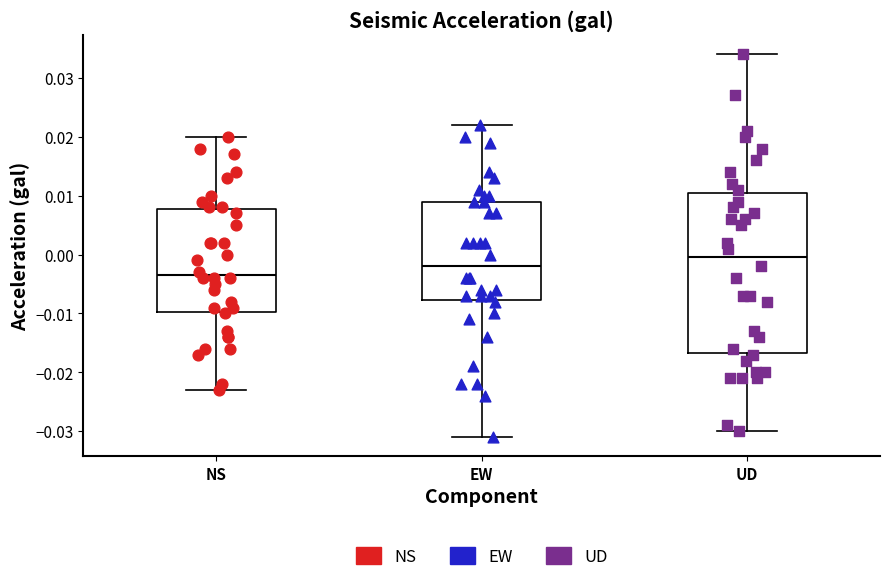

Which box is the tallest, from its lower edge to its upper edge?

UD